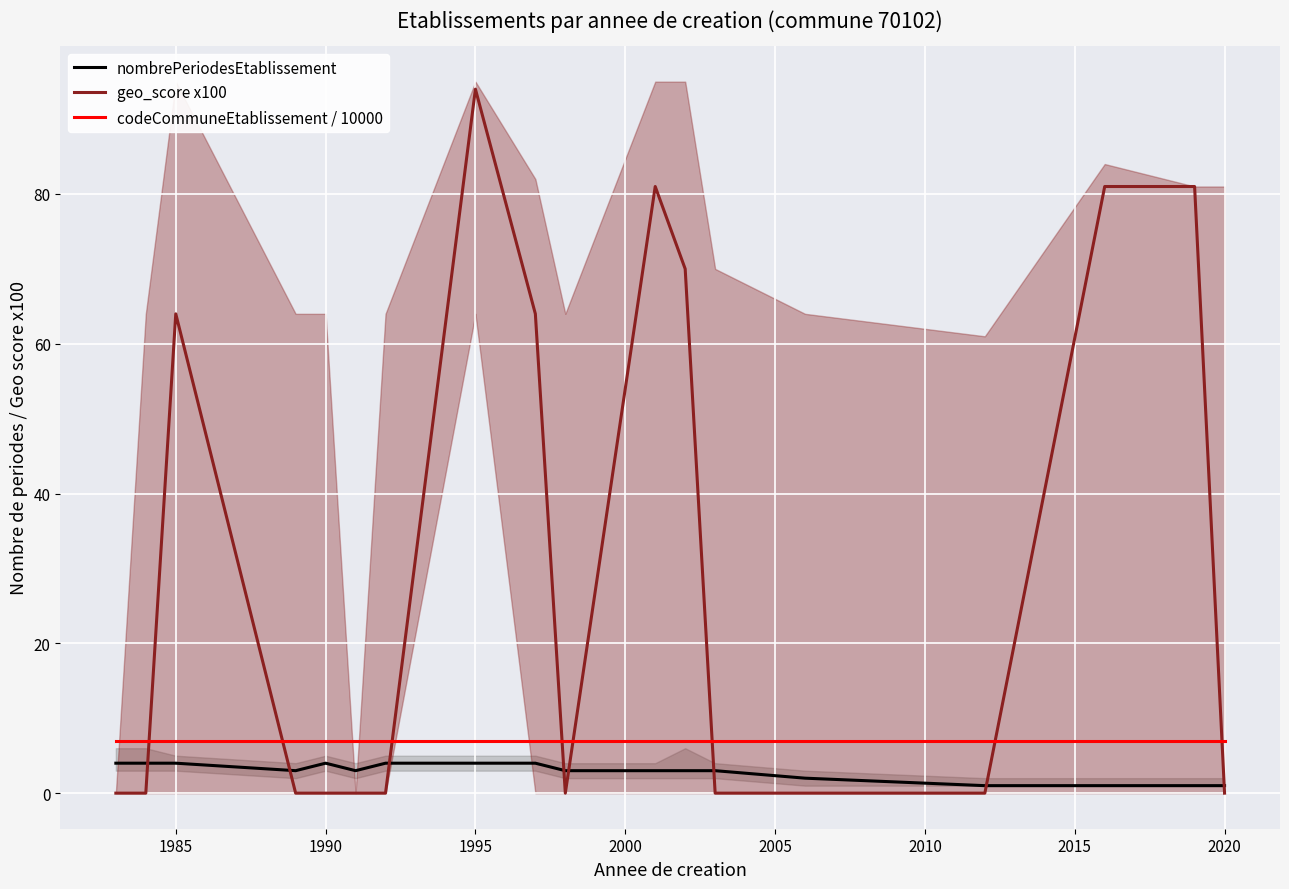

What is the highest value of the codeCommuneEtablissement / 10000 series?

7.0